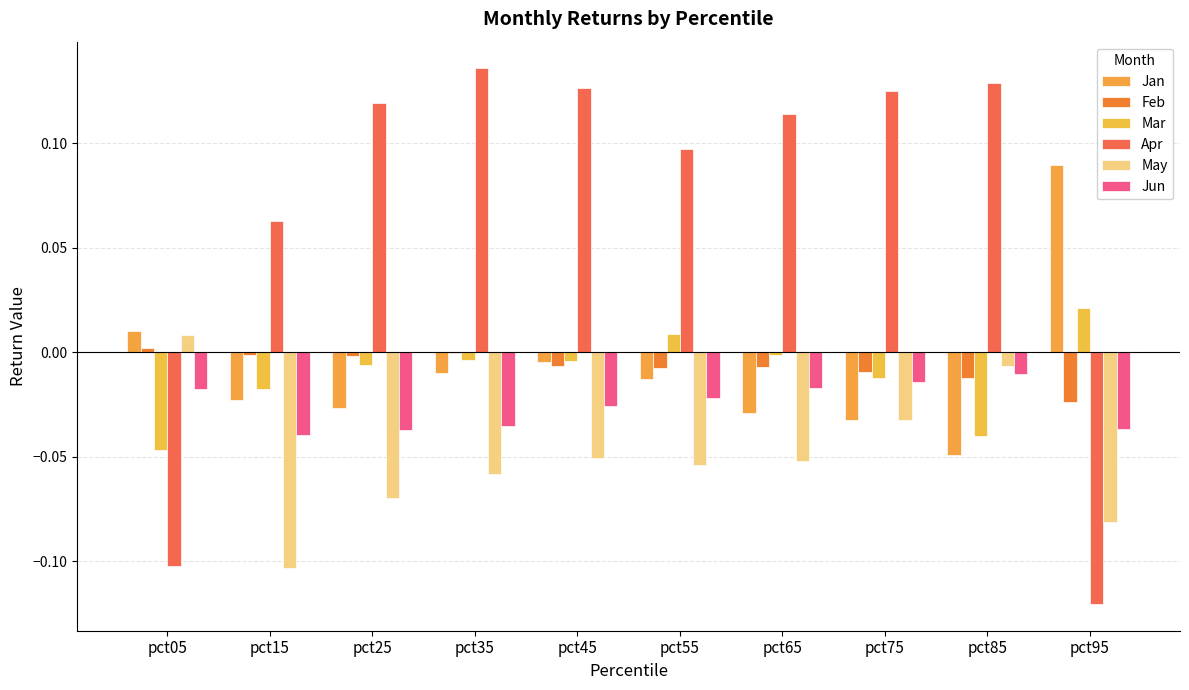

Does the chart contain stacked bars?

No